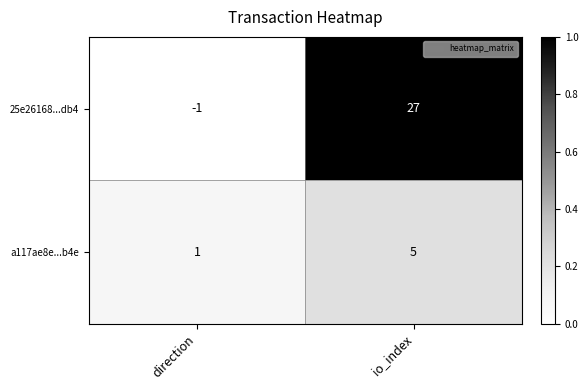

Reading left to right, what are all the values shown in this chart?

25e26168...db4: -1	27
a117ae8e...b4e: 1	5